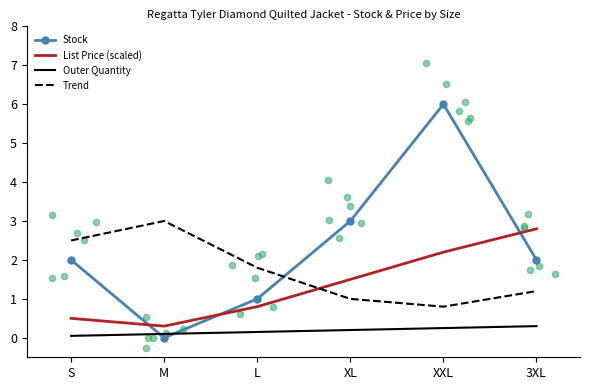

At which category is the sum across all series the highest?

XXL